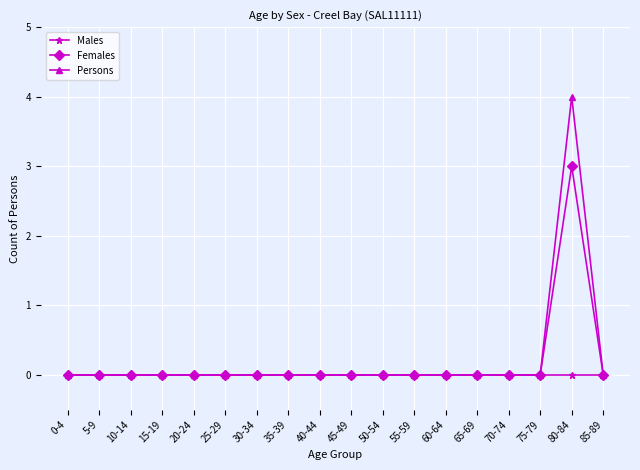

Reading left to right, extract all data points from this chart.

Males: 0	0	0	0	0	0	0	0	0	0	0	0	0	0	0	0	0	0
Females: 0	0	0	0	0	0	0	0	0	0	0	0	0	0	0	0	3	0
Persons: 0	0	0	0	0	0	0	0	0	0	0	0	0	0	0	0	4	0